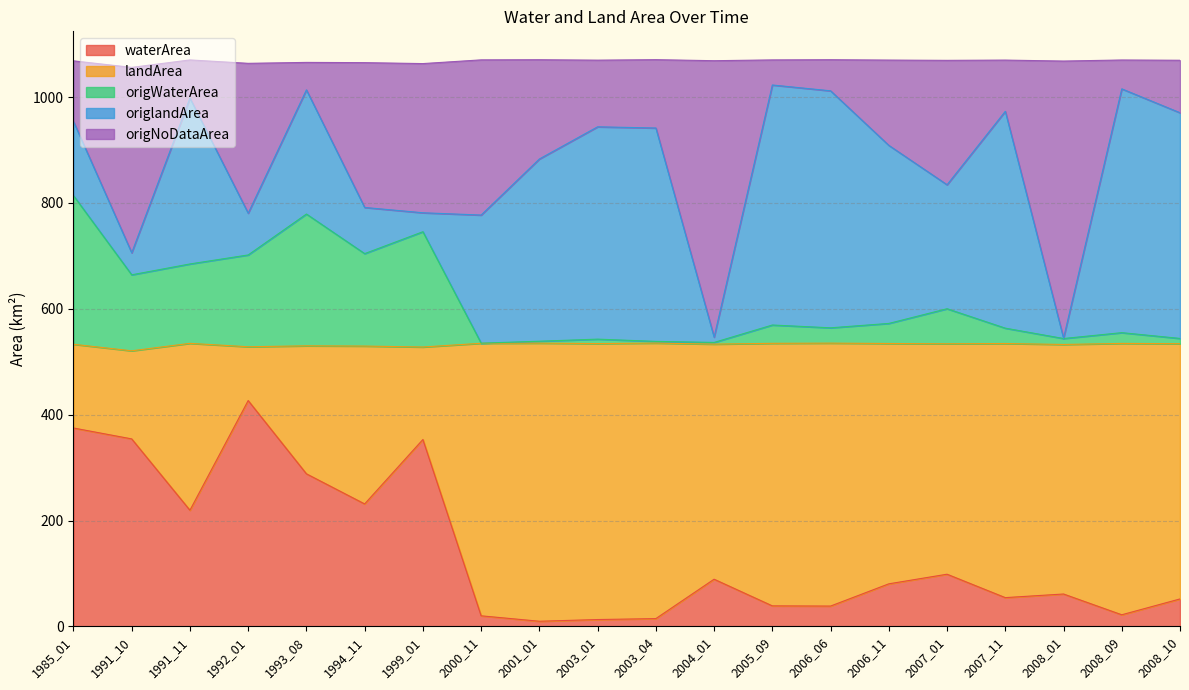

At which category does the chart reach its minimum across all series?

2001_01